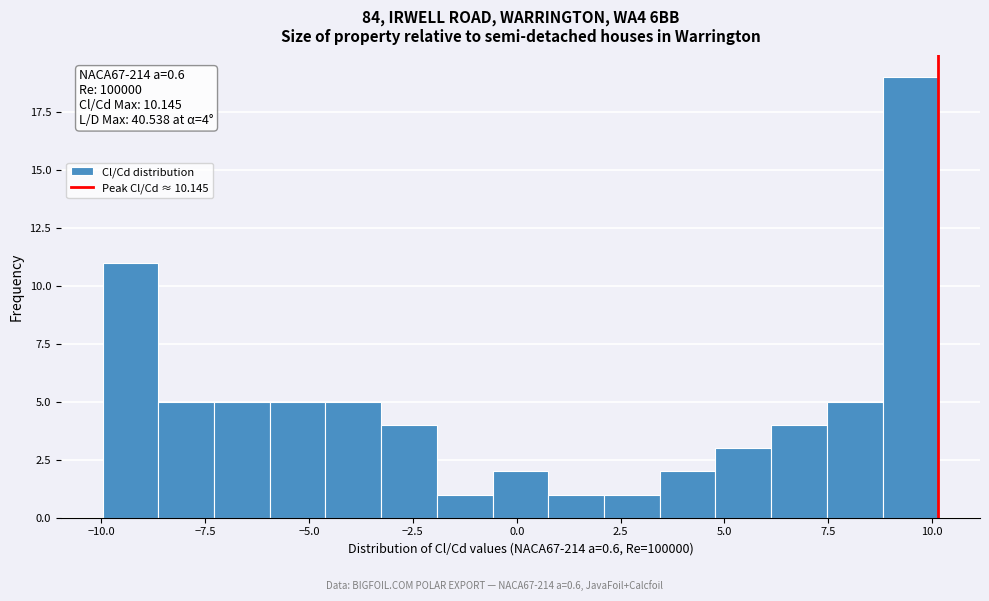

Read against the x-axis, roughly where is the centre of the tallest bar?

9.5